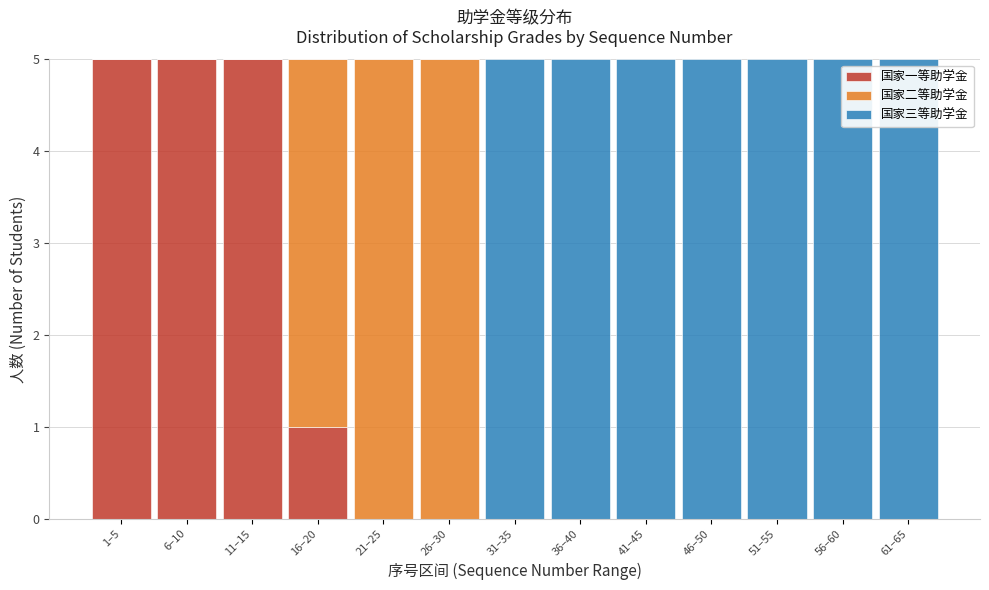

What is the total value across all series at 26–30?

5